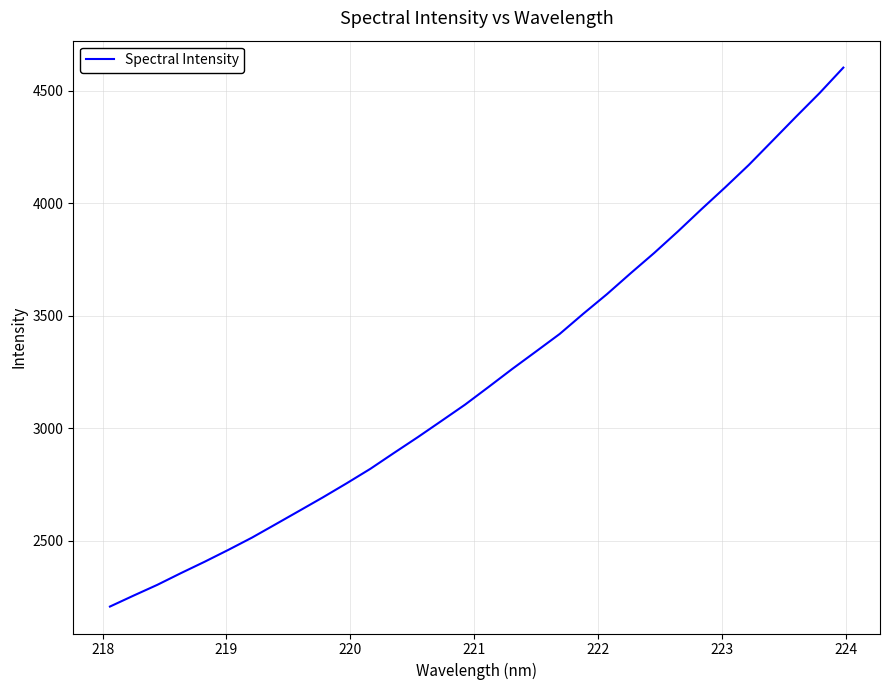

What is the smallest value displayed?

2208.0